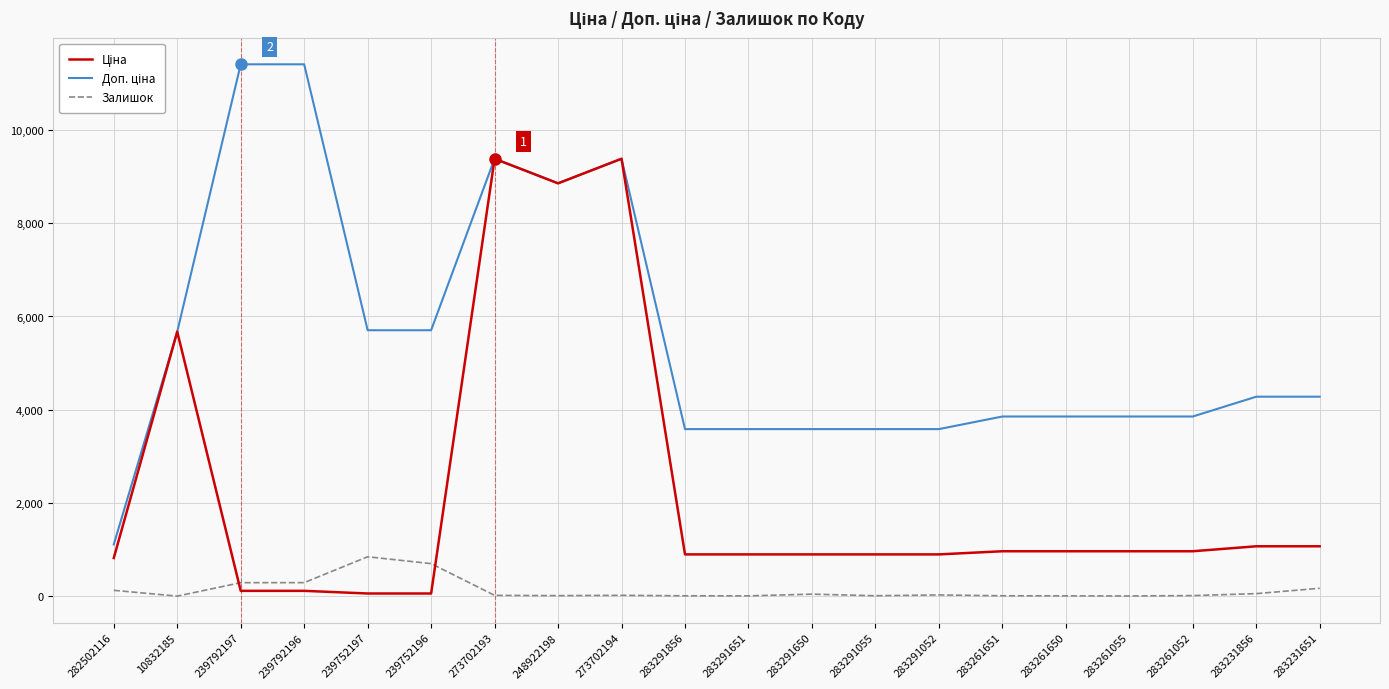

What is the spread (max minus min) of values at 283291651?

3577.6